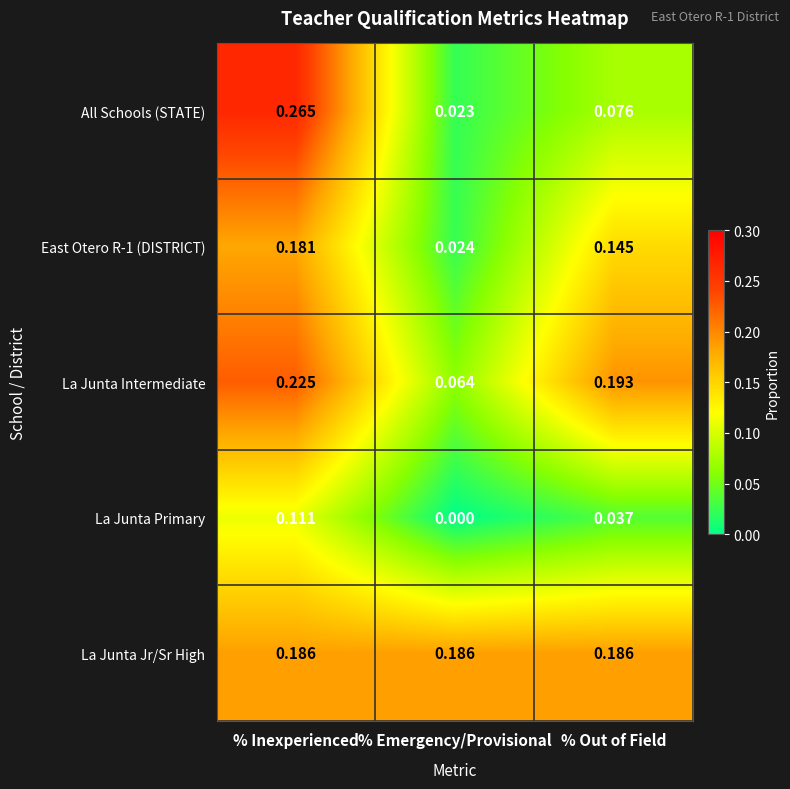

Where is La Junta Primary nearest to the value 0?

% Emergency/Provisional